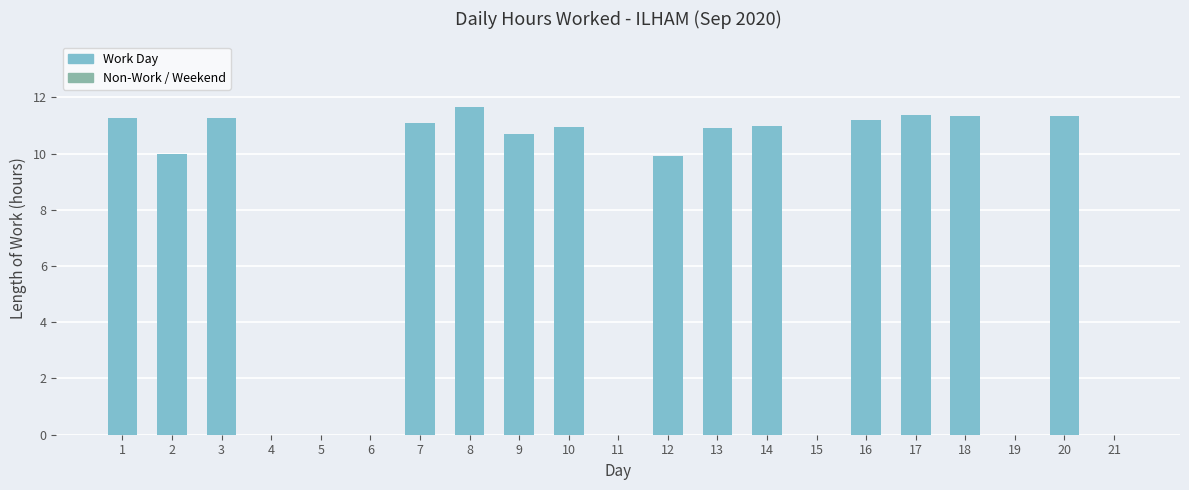

The value at 13 is 6.8. True or false?

False